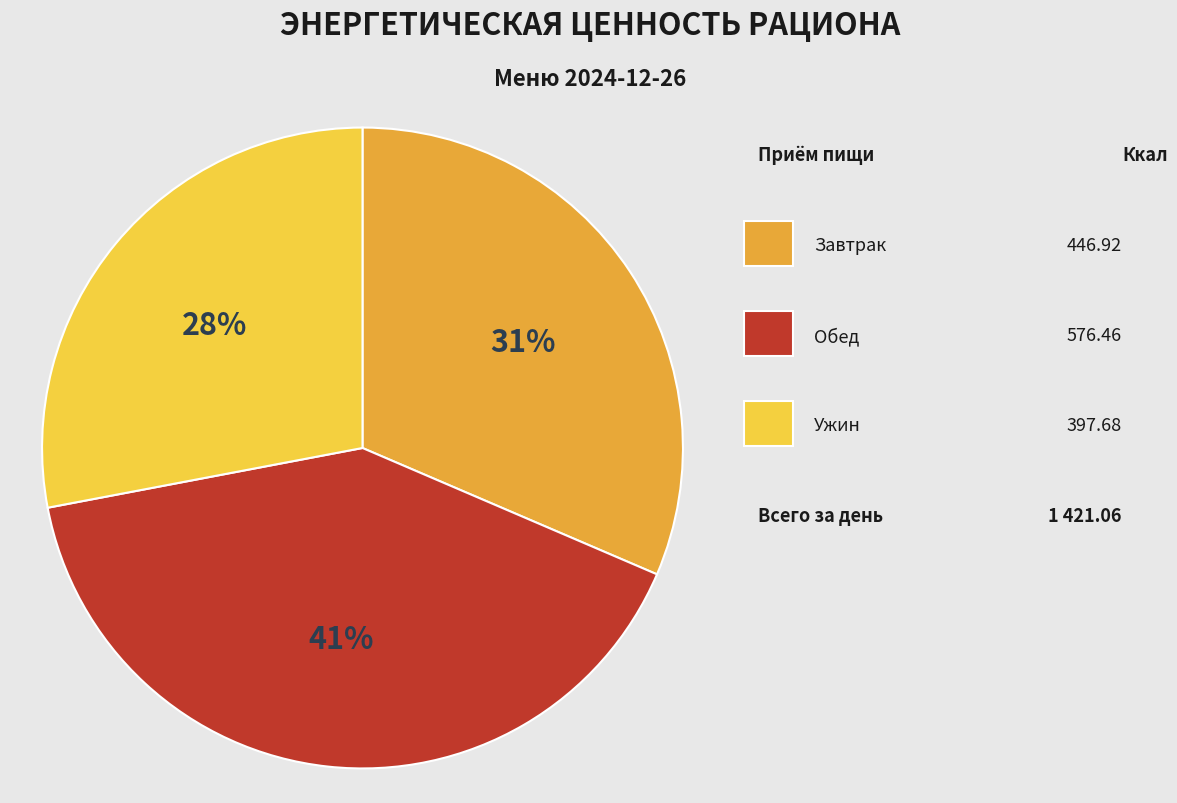

Is there a majority slice in this chart?

No